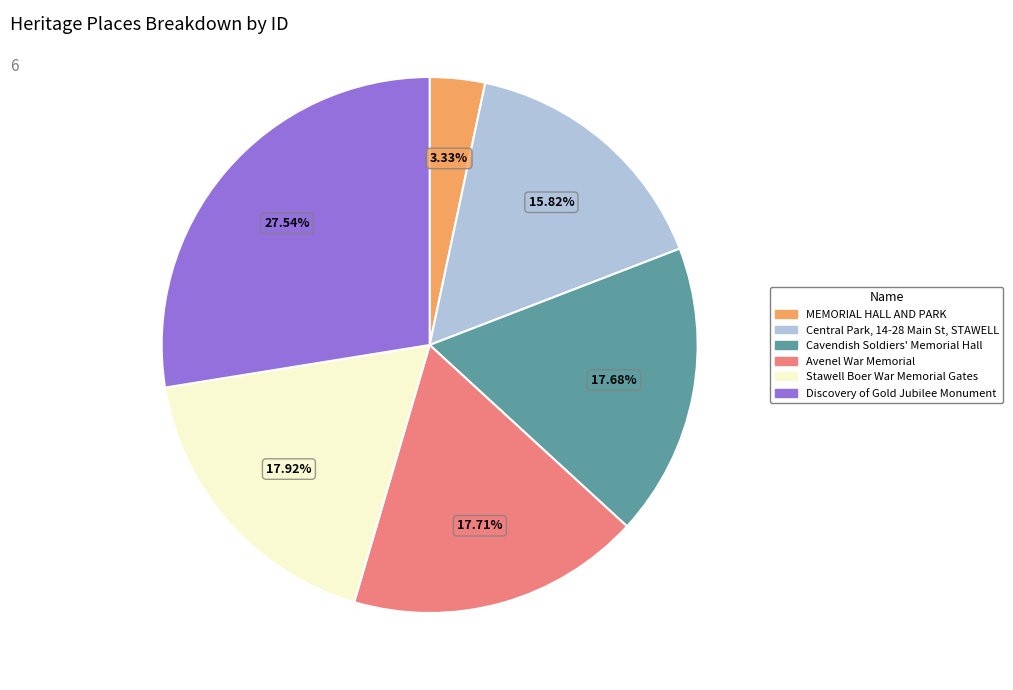

Does Discovery of Gold Jubilee Monument represent more than half of the total?

No